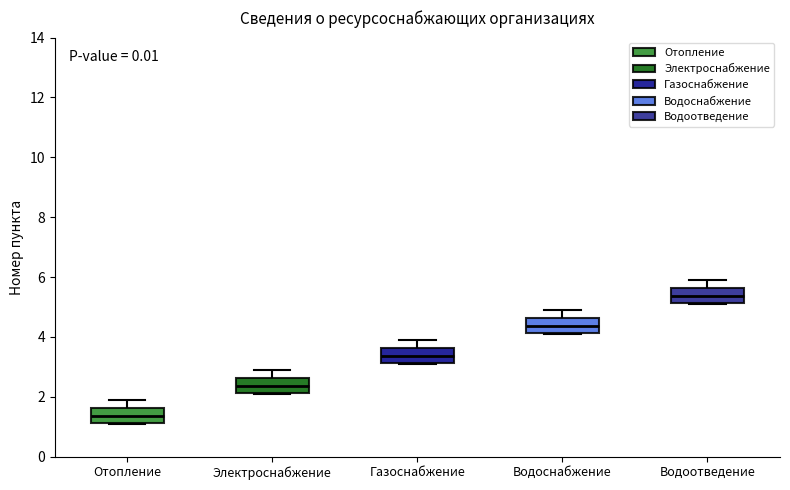

Which box has the highest median line?

Водоотведение